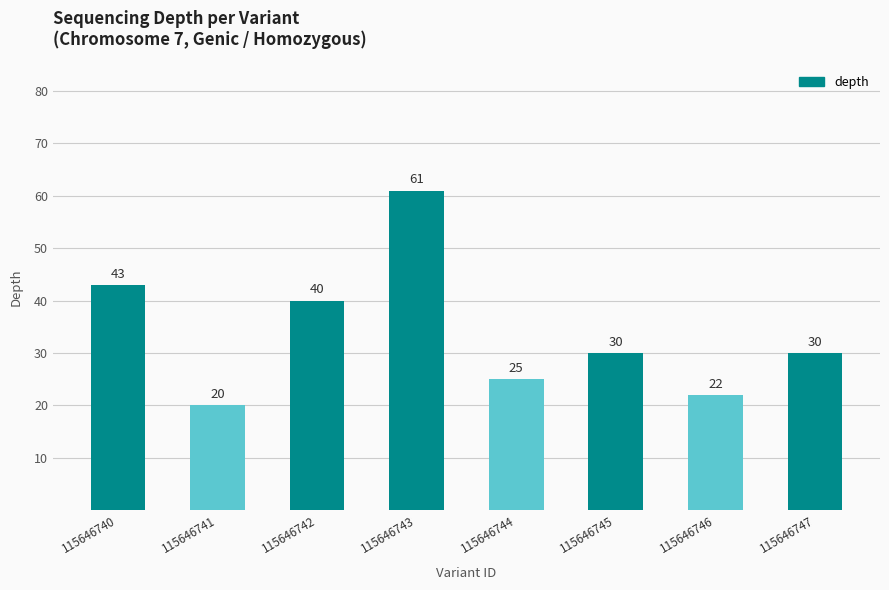

What is the greatest value displayed?

61